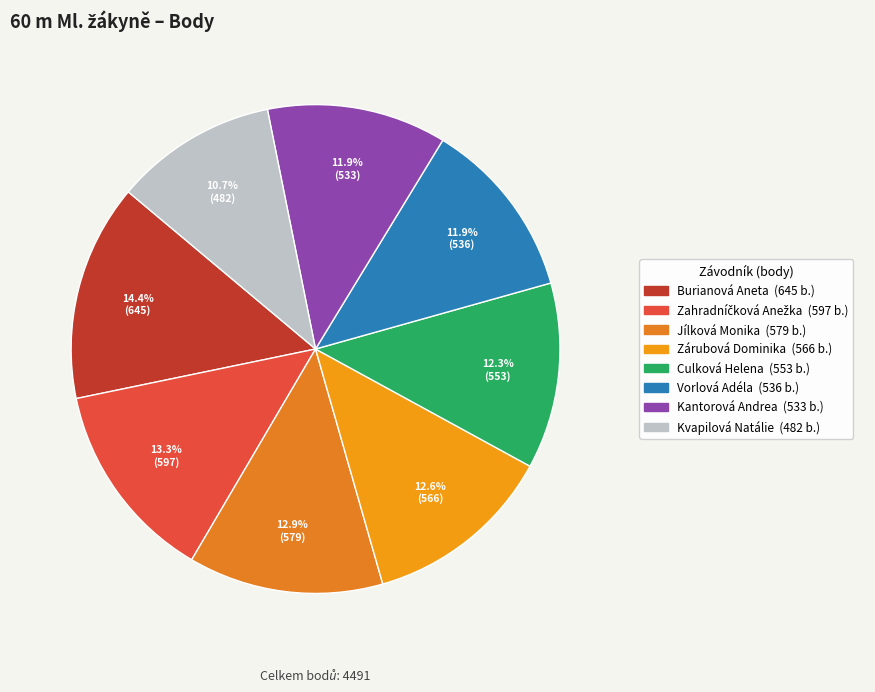

Which slice is the largest?

Burianová Aneta